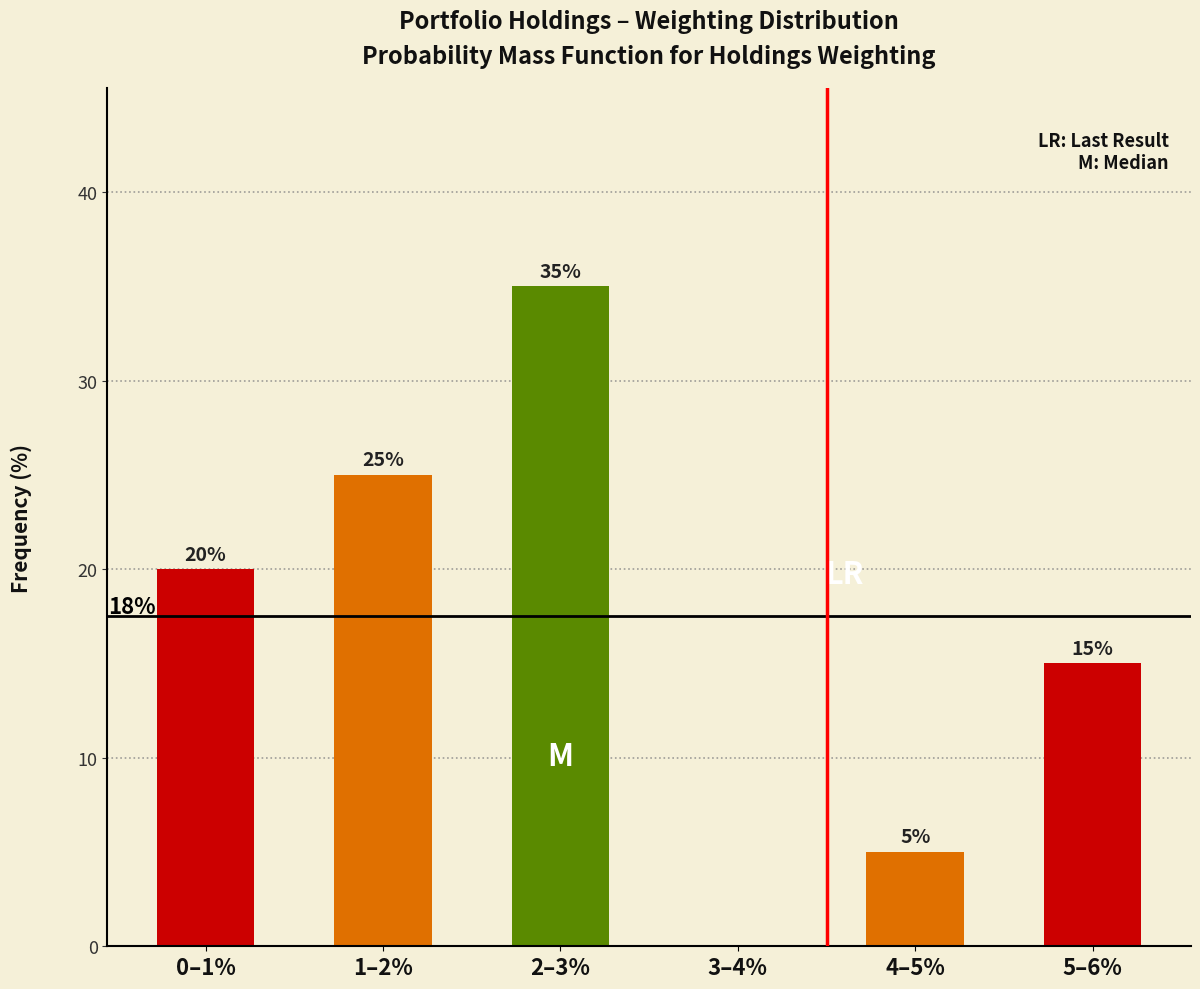

Reading left to right, list all the values displayed in this chart.

0–1%=20	1–2%=25	2–3%=35	3–4%=0	4–5%=5	5–6%=15